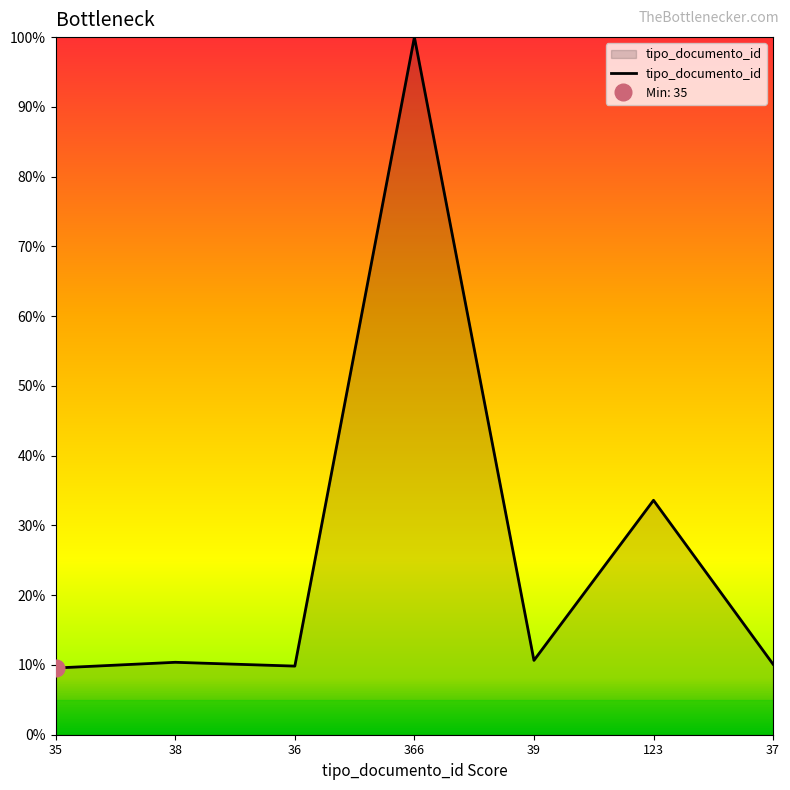

Reading left to right, list all the values displayed in this chart.

9.6	10.4	9.8	100.0	10.7	33.6	10.1